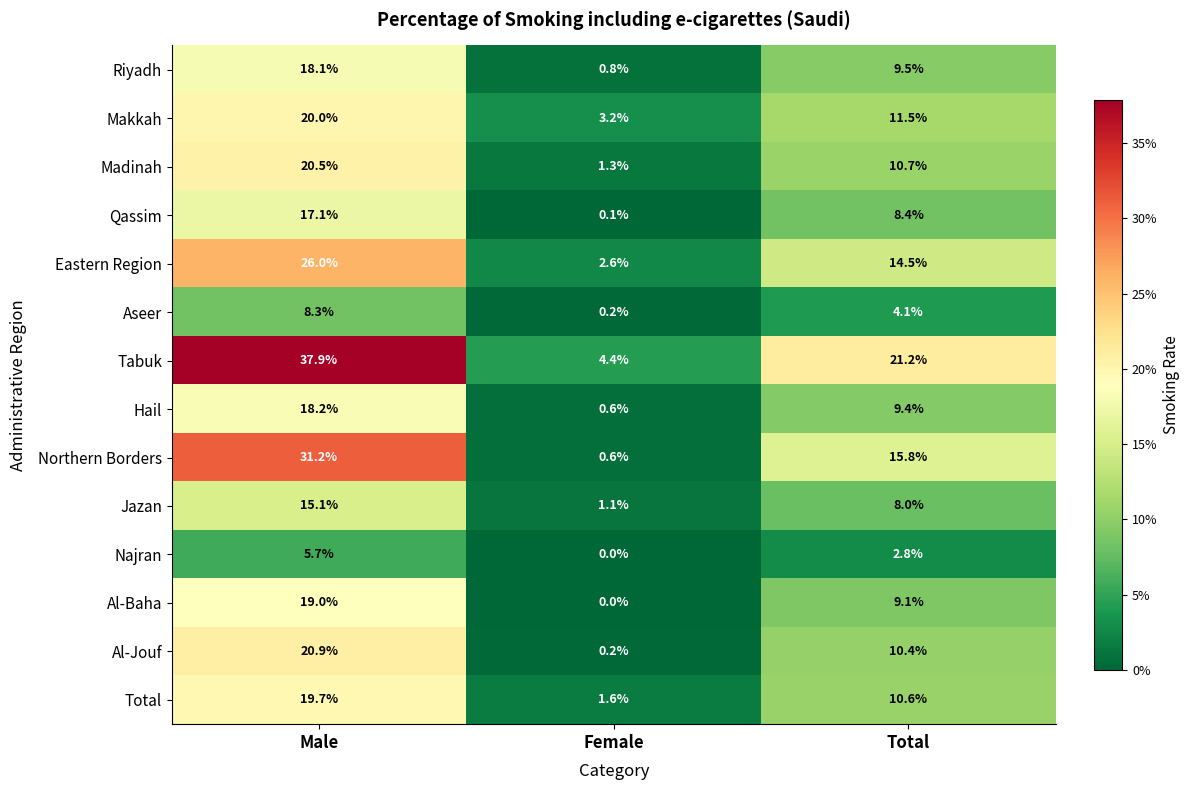

What is the sum of the Al-Baha values at Female and Total?

9.1